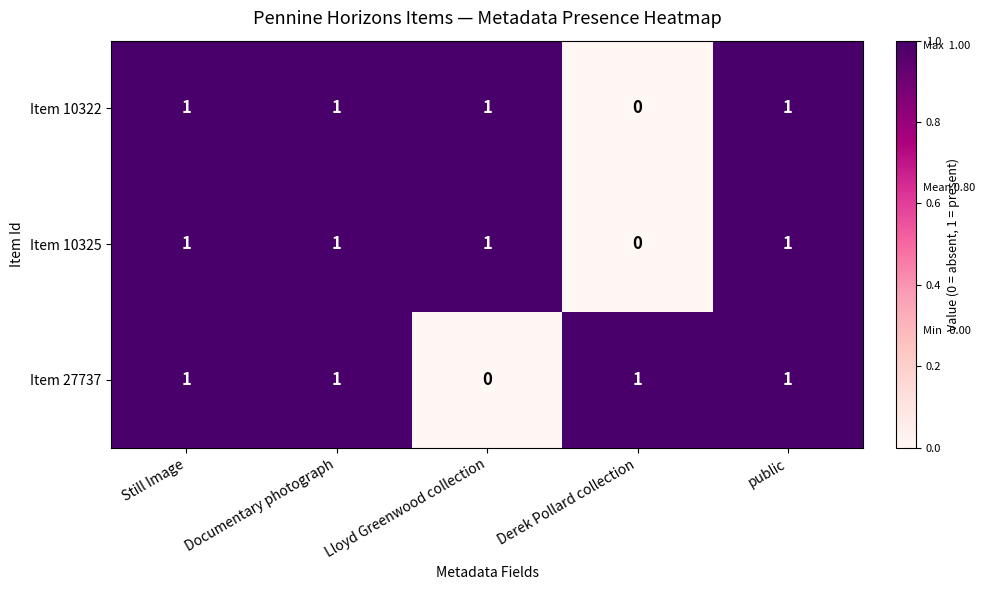

How many data points does each series have?

5